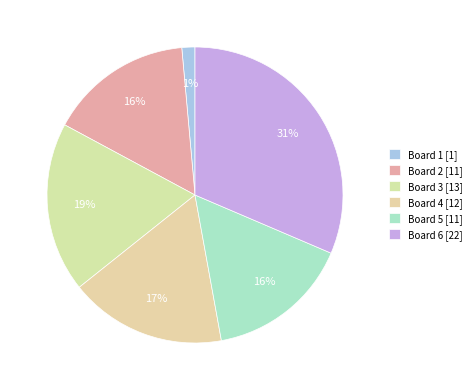

What is the largest slice in the pie chart?

Board 6 [22]